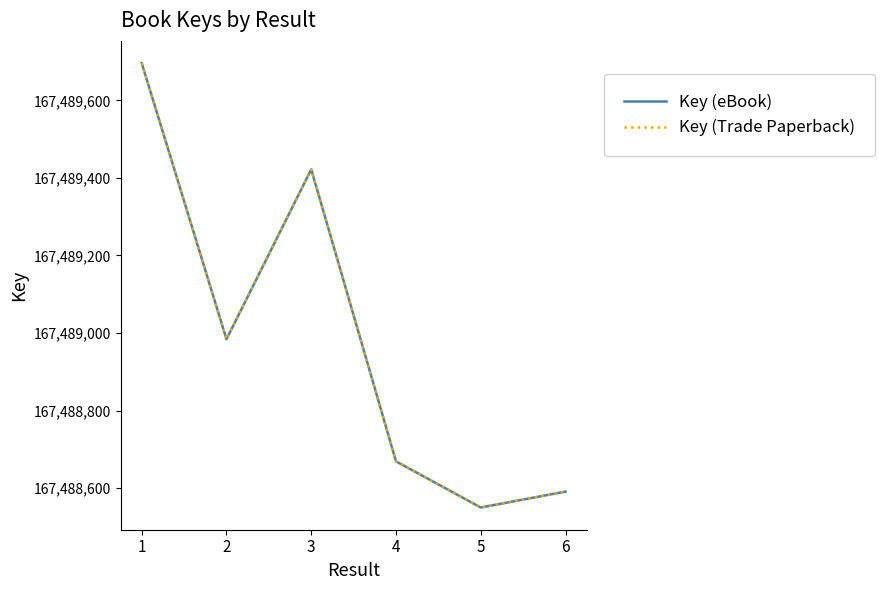

Does the chart display data point markers on the line(s)?

No